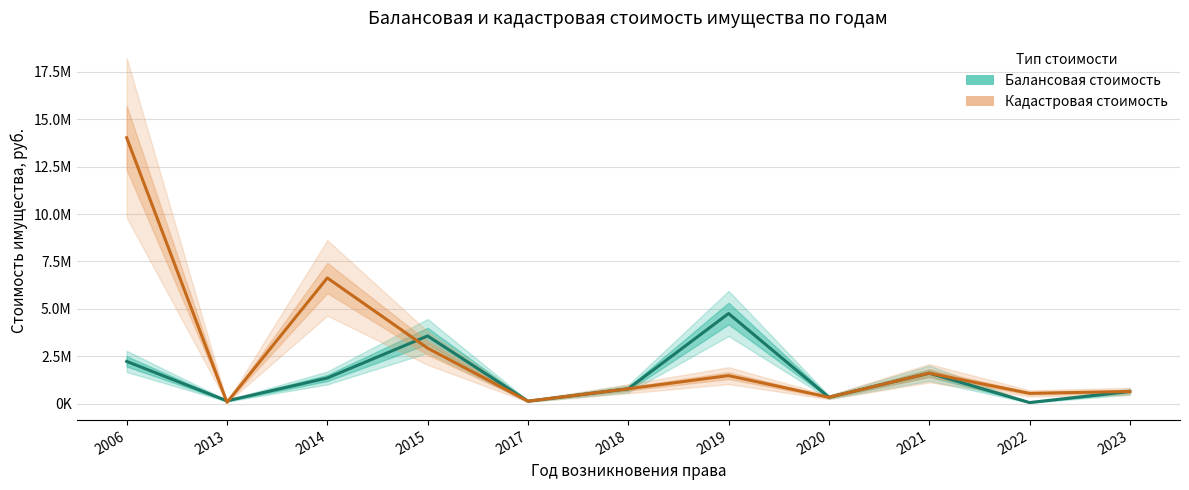

True or false: Кадастровая стоимость has a value of 6629953.7 at 2014.

True